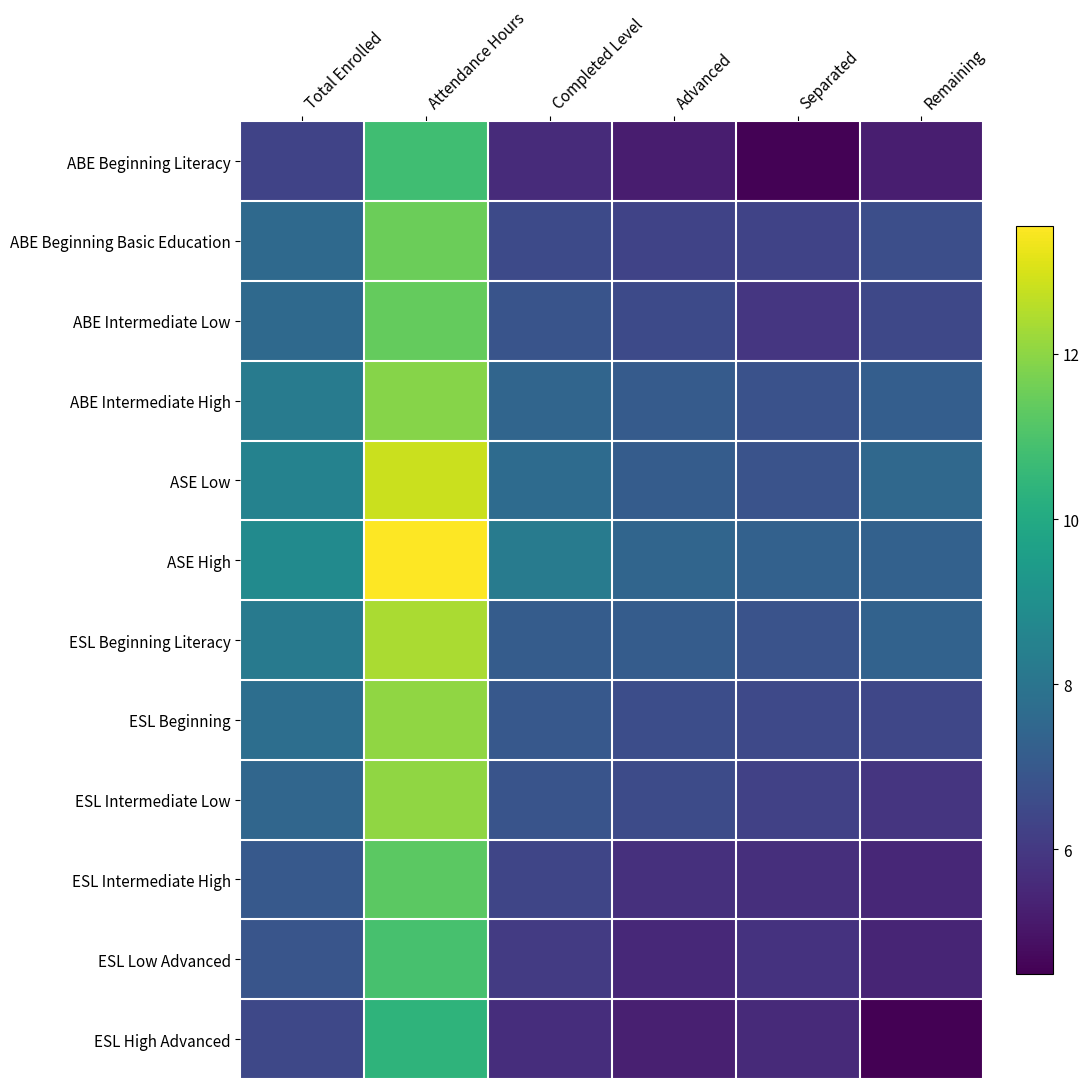

What is the difference between the highest and lowest values at Separated?

2.8